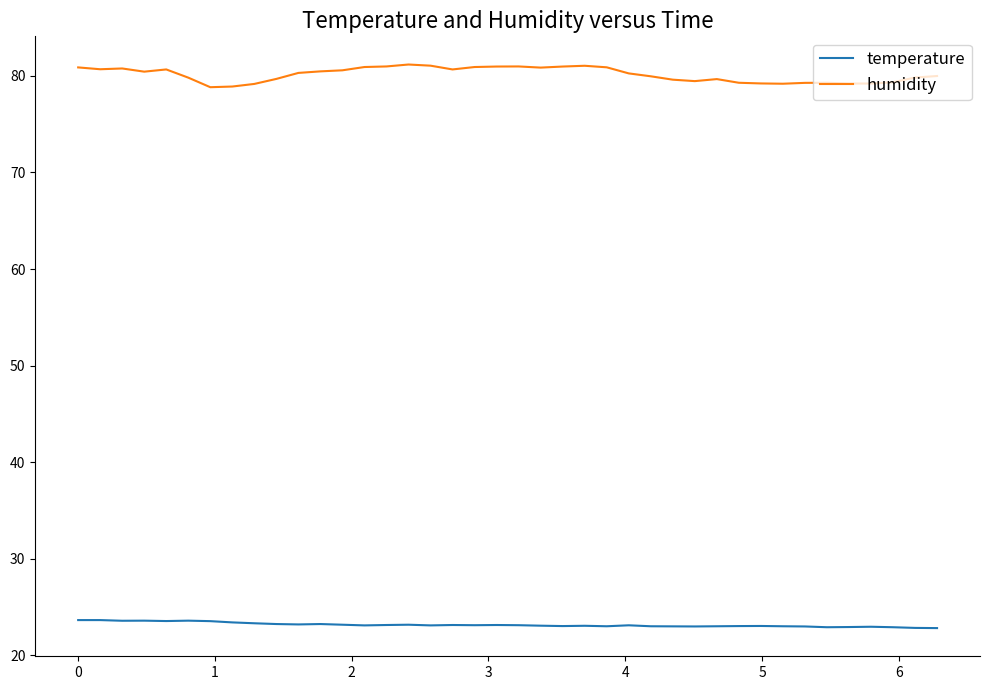

What is the smallest value displayed?

22.8